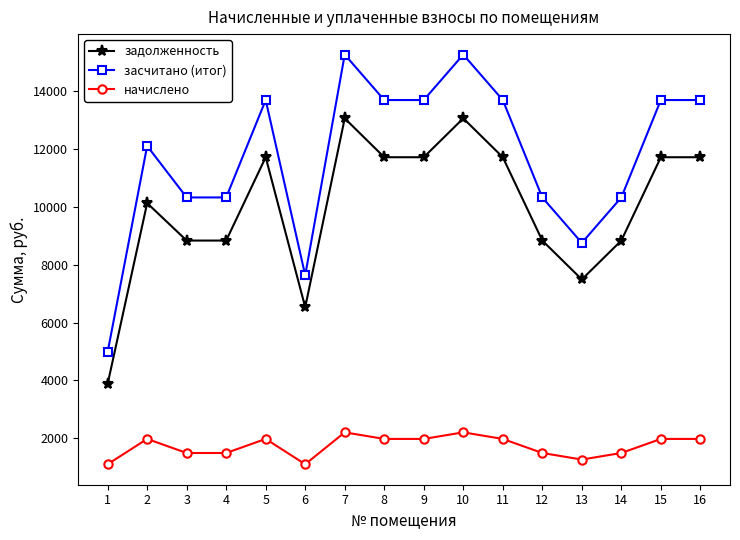

How many series are shown in this chart?

3